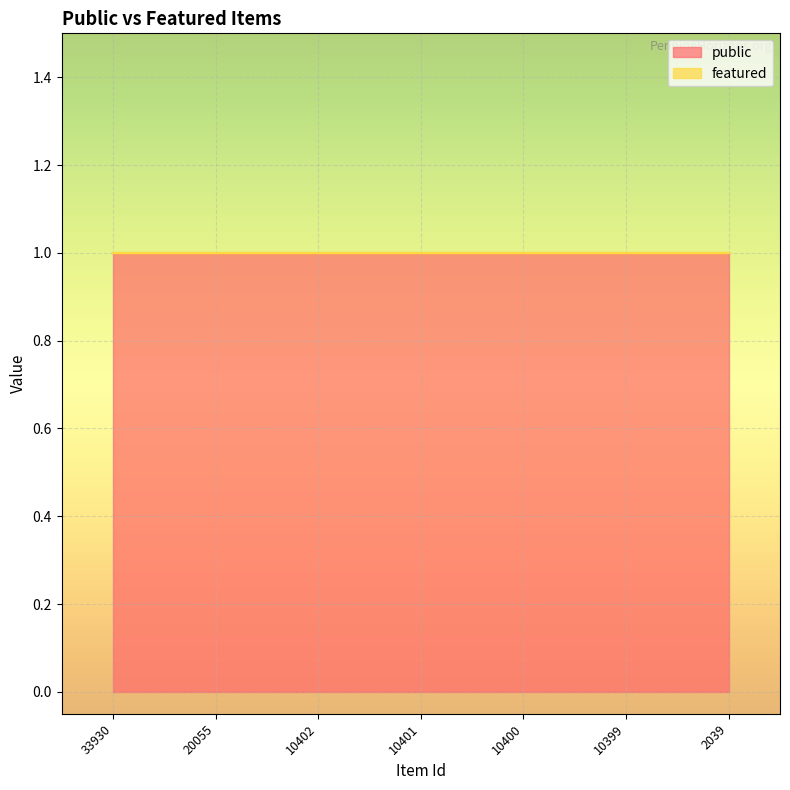

True or false: featured and public cross at least once.

False